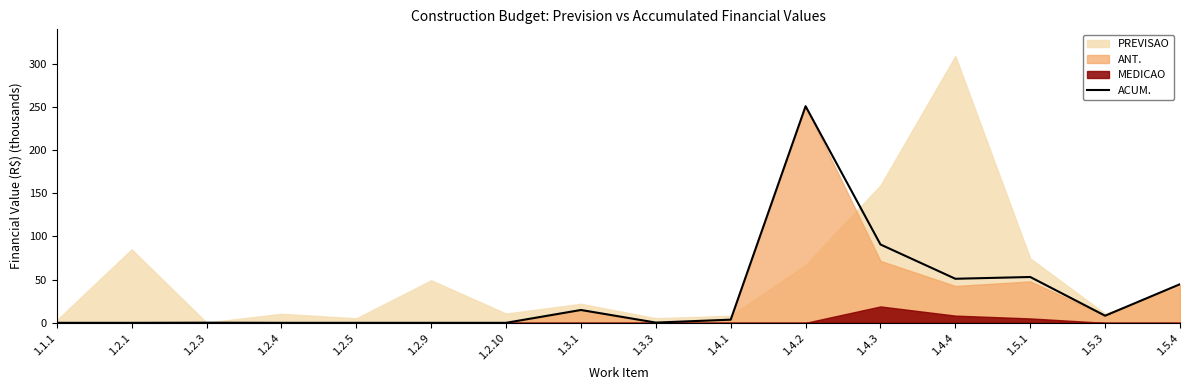

Rank the categories by value from highest to lowest.

1.4.2, 1.4.3, 1.5.1, 1.4.4, 1.5.4, 1.3.1, 1.5.3, 1.4.1, 1.3.3, 1.2.3, 1.1.1, 1.2.1, 1.2.4, 1.2.5, 1.2.9, 1.2.10